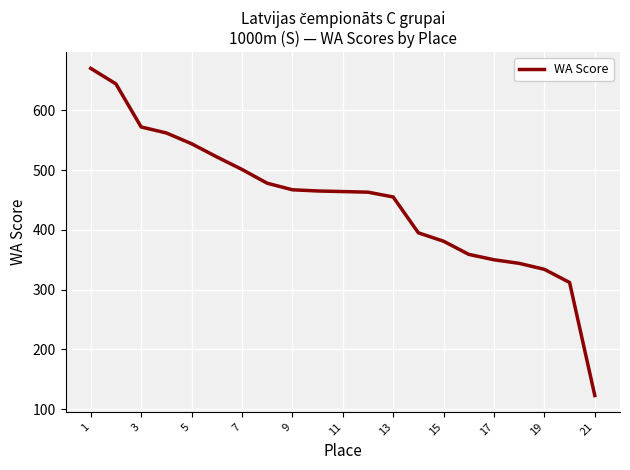

What is the greatest value displayed?

670